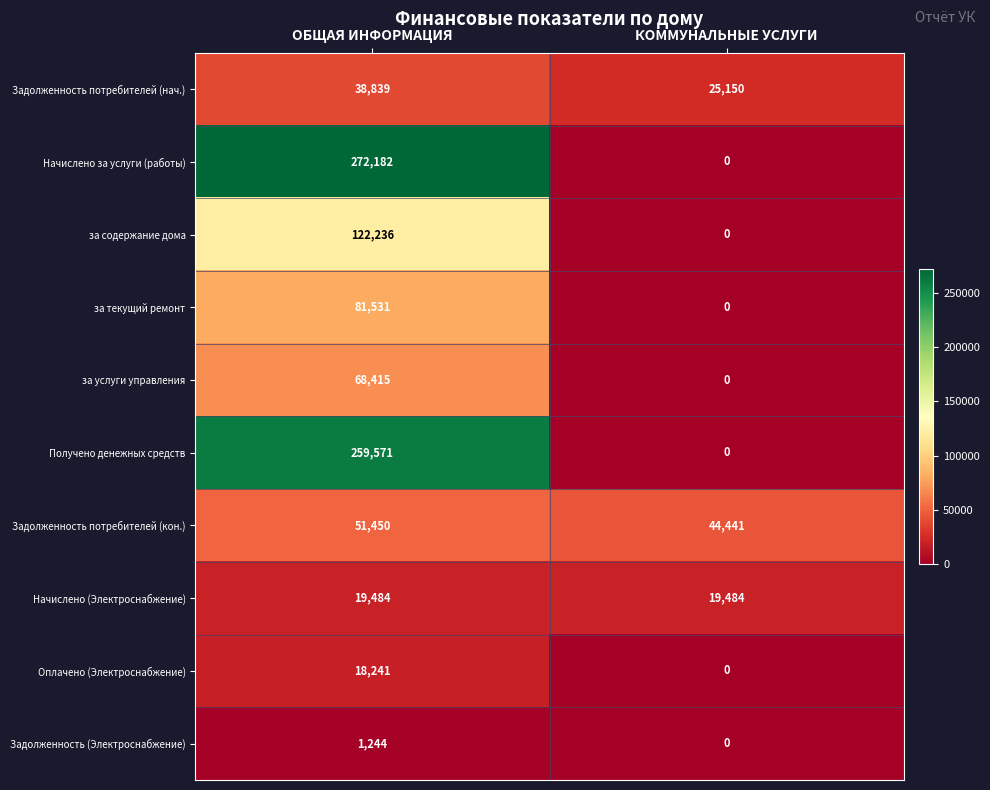

At which label is Оплачено (Электроснабжение) closest to 9120?

КОММУНАЛЬНЫЕ УСЛУГИ